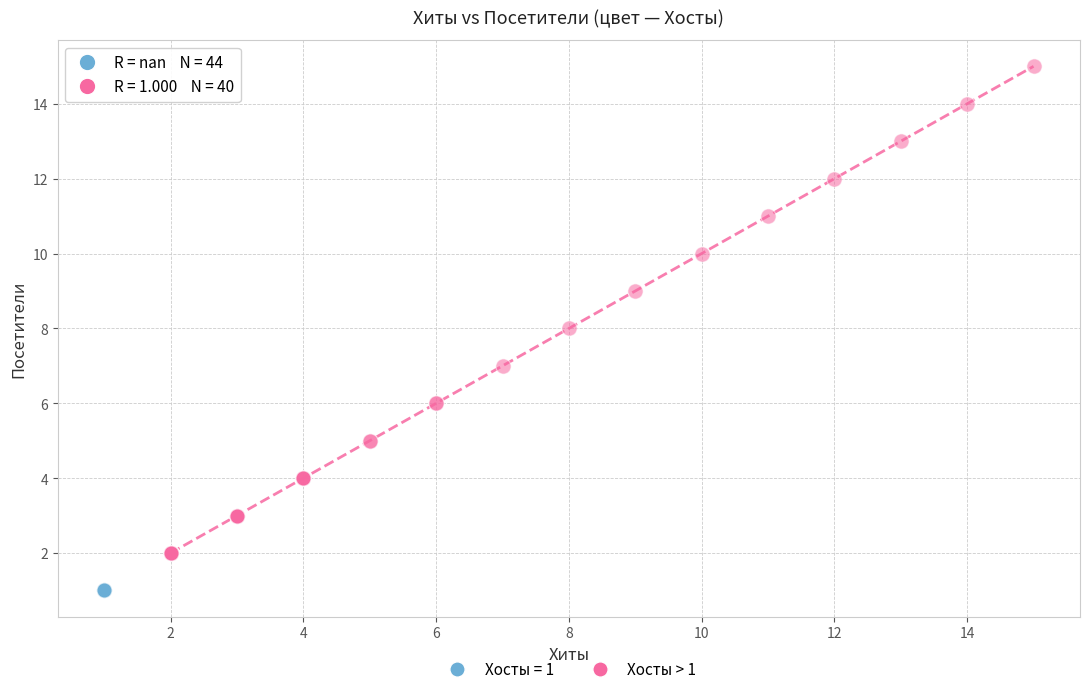

Which series reaches the maximum Y coordinate?

Хосты > 1